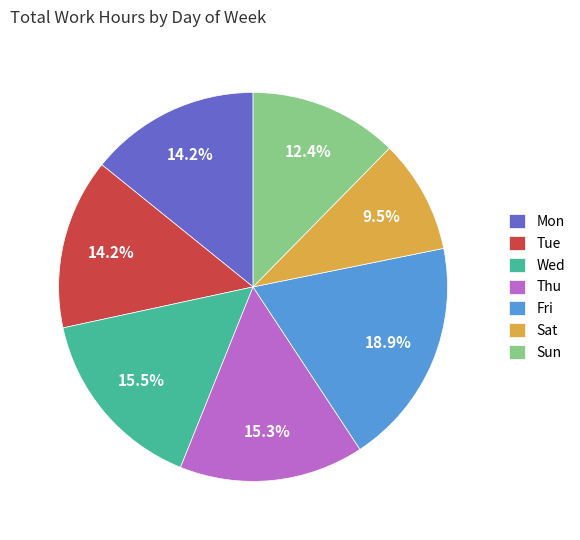

Is Sun the majority of the pie?

No